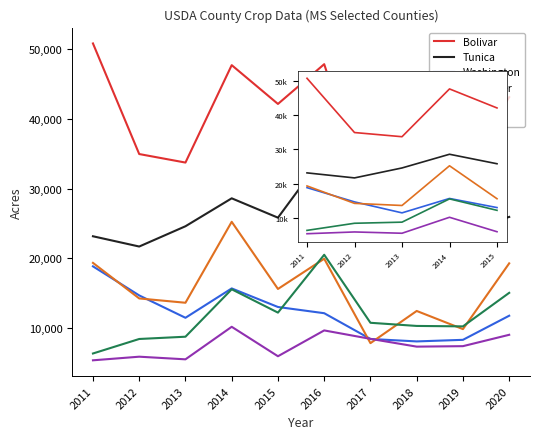

What is the greatest value displayed?

50813.0